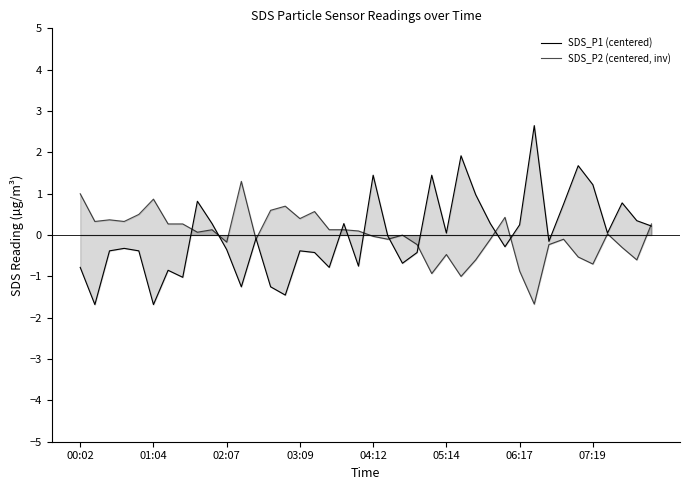

True or false: SDS_P2 (centered, inv) has a value of 0.5 at 39.

False